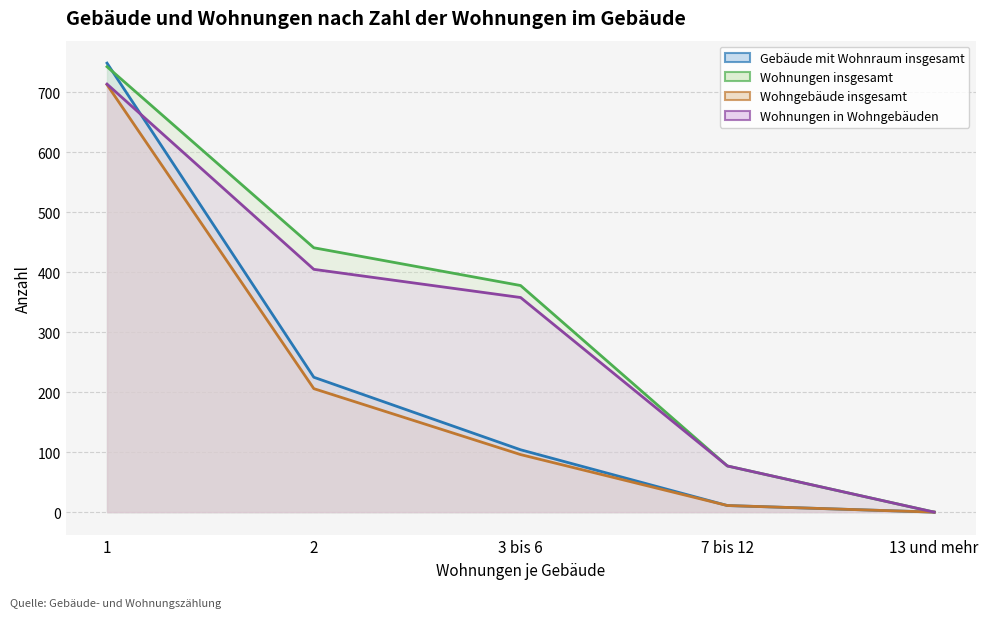

What is the label of the 4th point from the right?

2